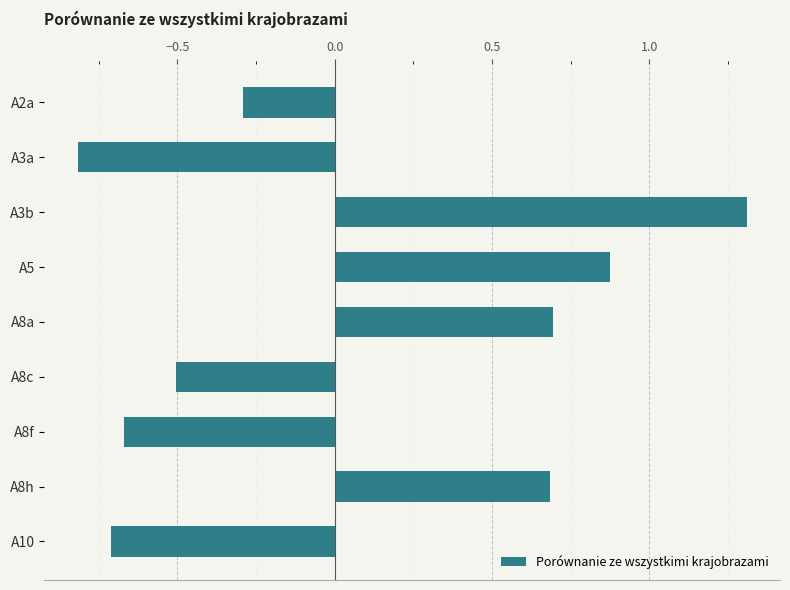

The chart shows a value of -0.3 at A2a. True or false?

True